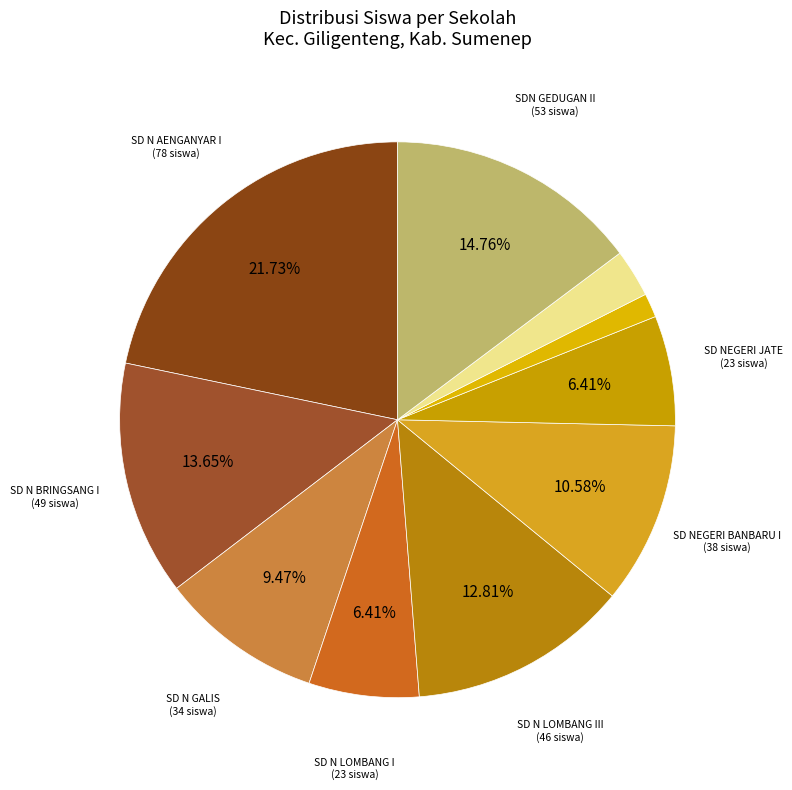

To the nearest percent, what is the average slice percentage?

10%